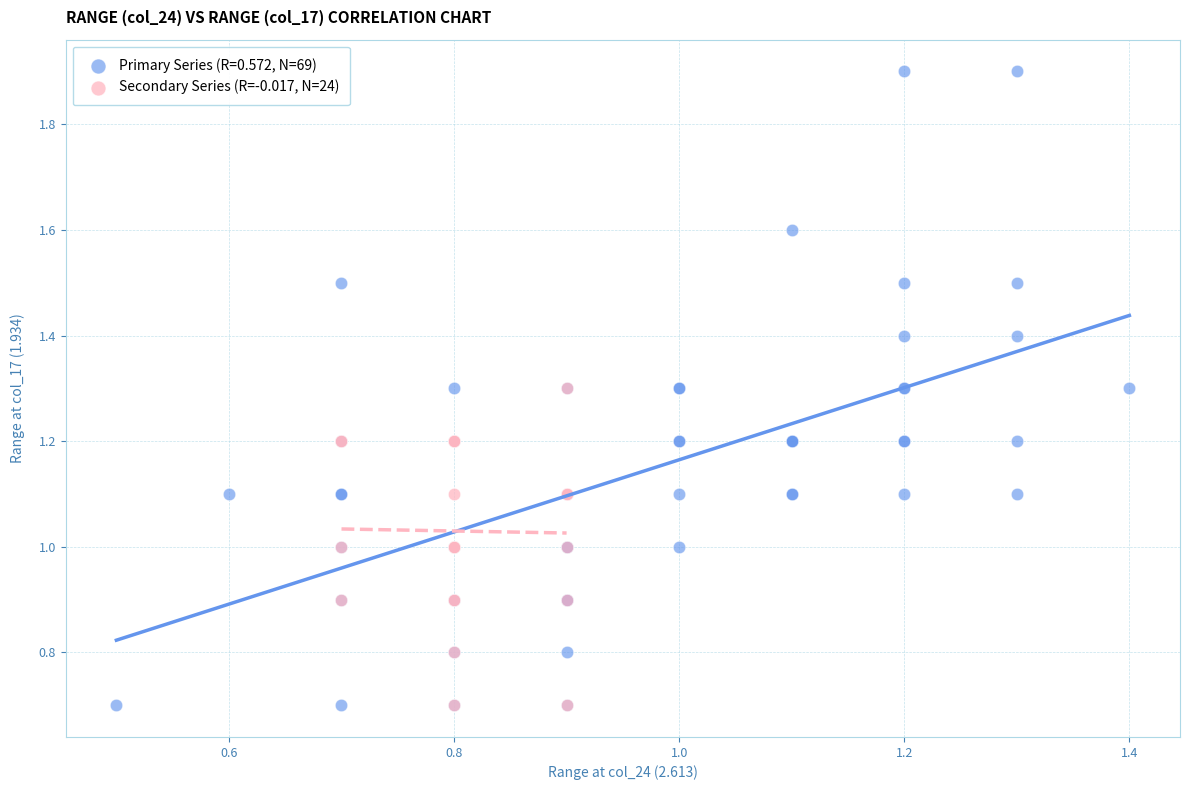

Which series has the widest spread of Y values?

Primary Series (R=0.572, N=69)